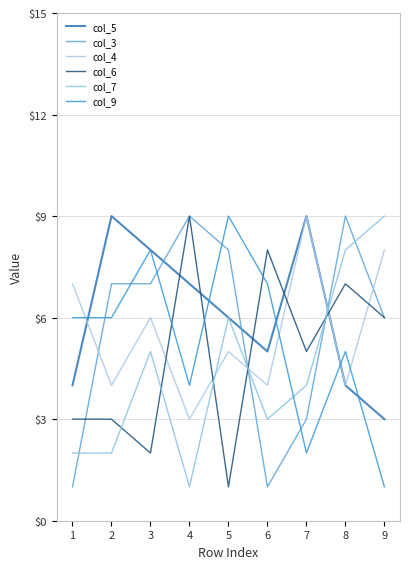

List the labels in order of col_4 value, largest first.

7, 9, 1, 3, 5, 2, 6, 8, 4